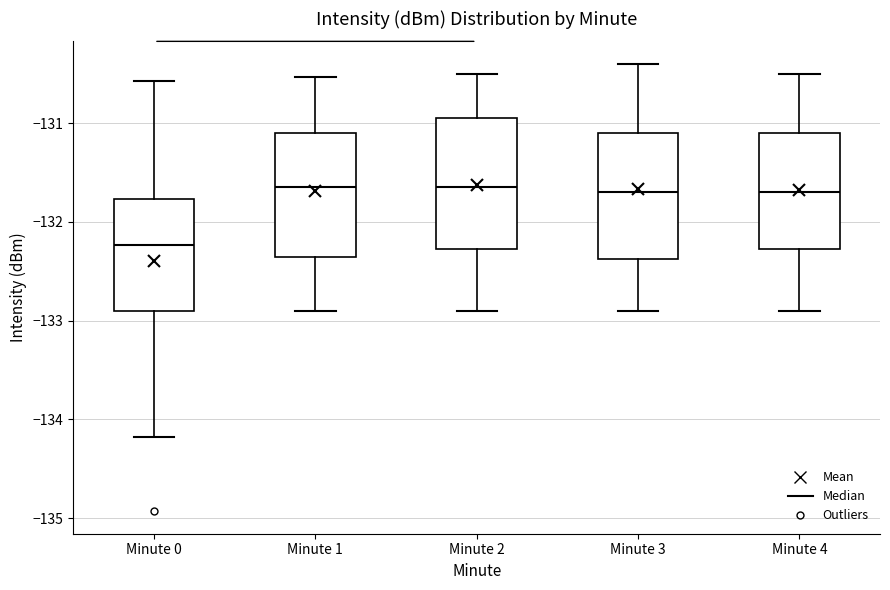

Where does the upper whisker of the box for Minute 3 end on the y-axis? The values are not printed on the chart, so give them approximately, as read against the axis.

-130.4